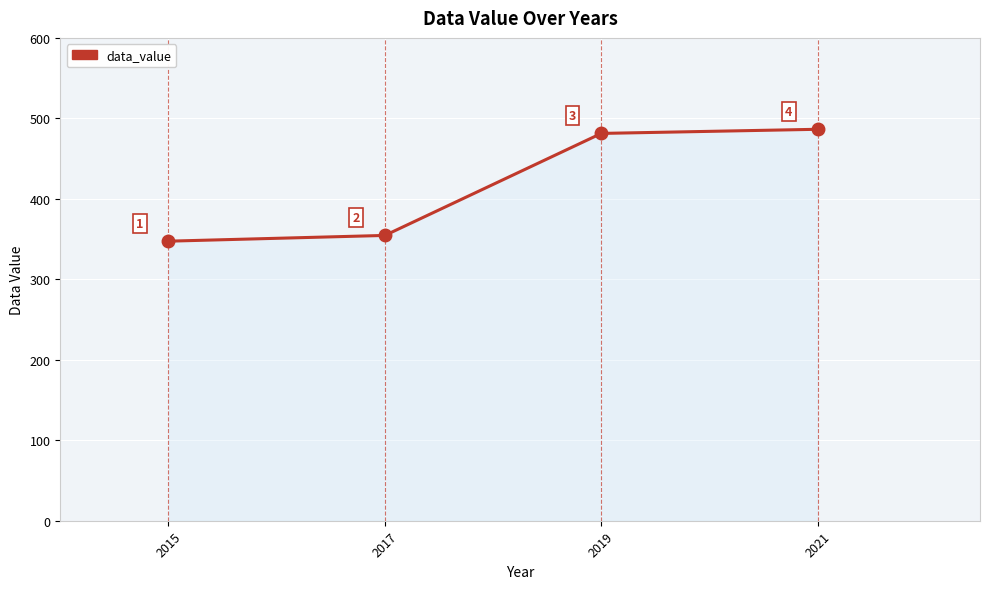

Read the value at 2017.

354.5